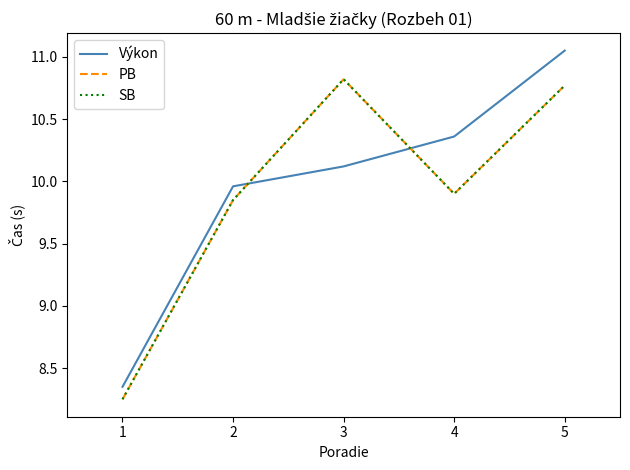

The value of SB at 4 is 13.5. True or false?

False